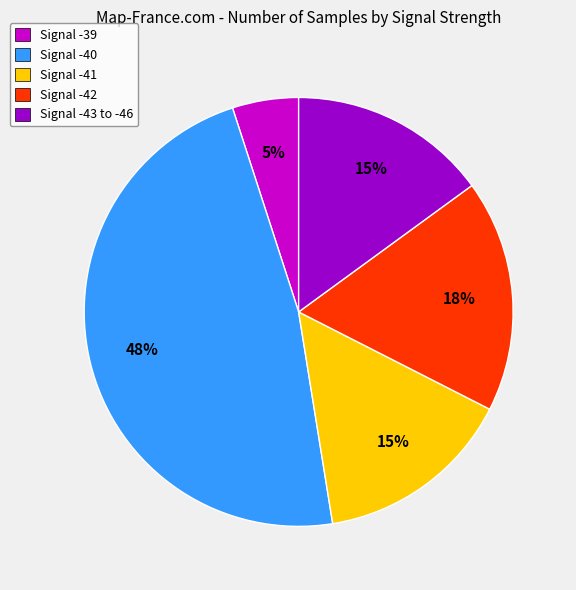

How many slices are in this pie chart?

5